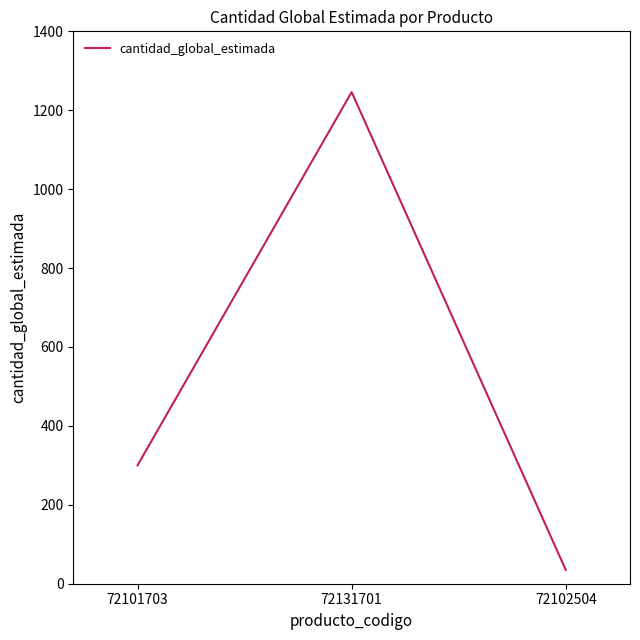

The value at 72101703 is 121. True or false?

False